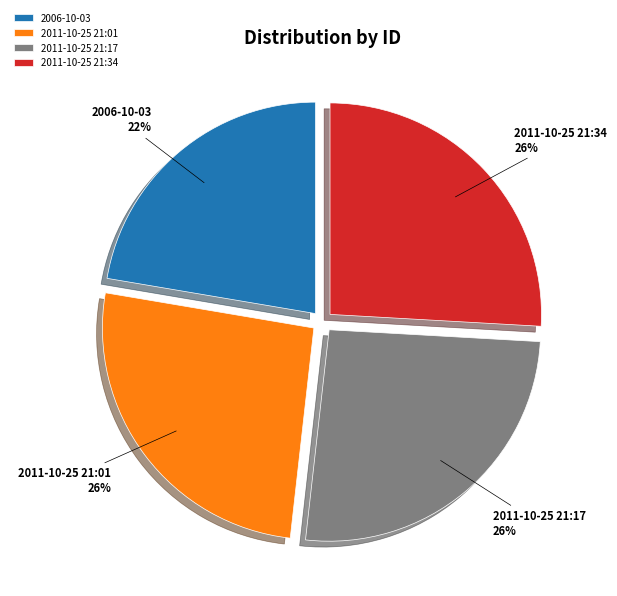

Does 2011-10-25 21:17 account for over 50% of the chart?

No